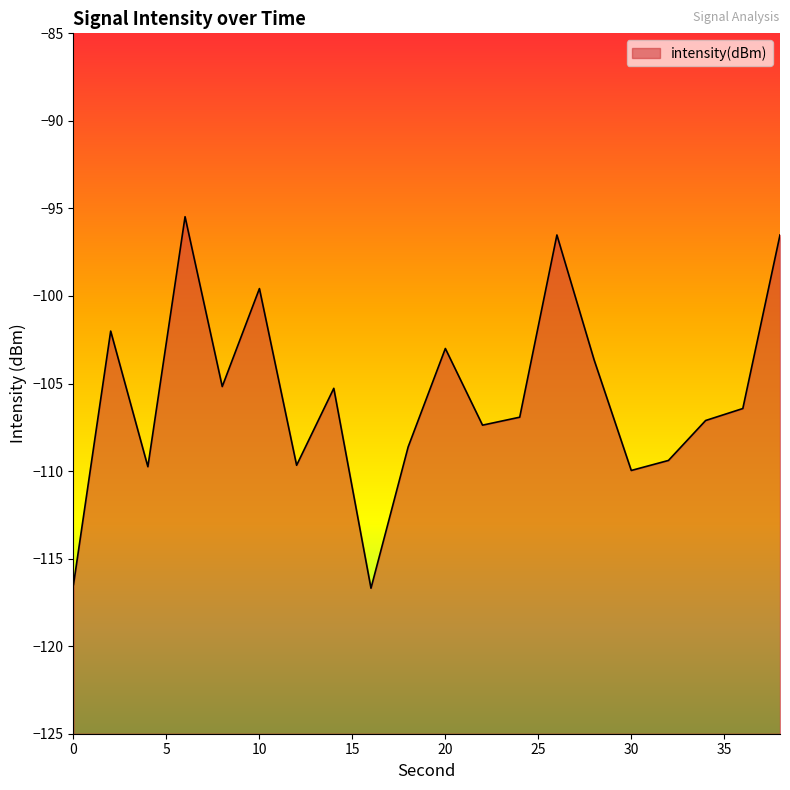

What is the sum of all values?

-2115.6